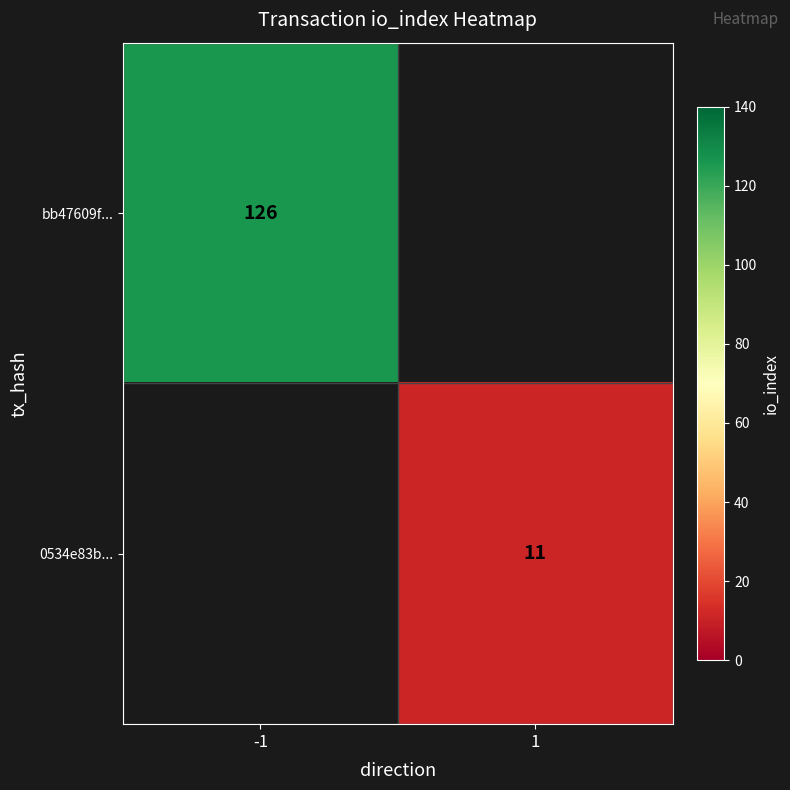

At how many categories does at least one series exceed 40?

1